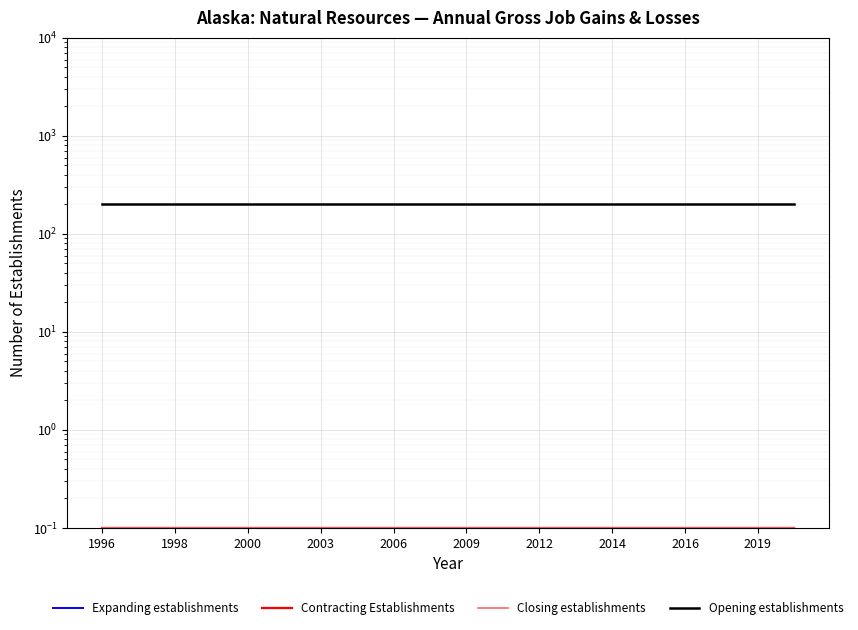

True or false: Expanding establishments and Opening establishments intersect in this chart.

False